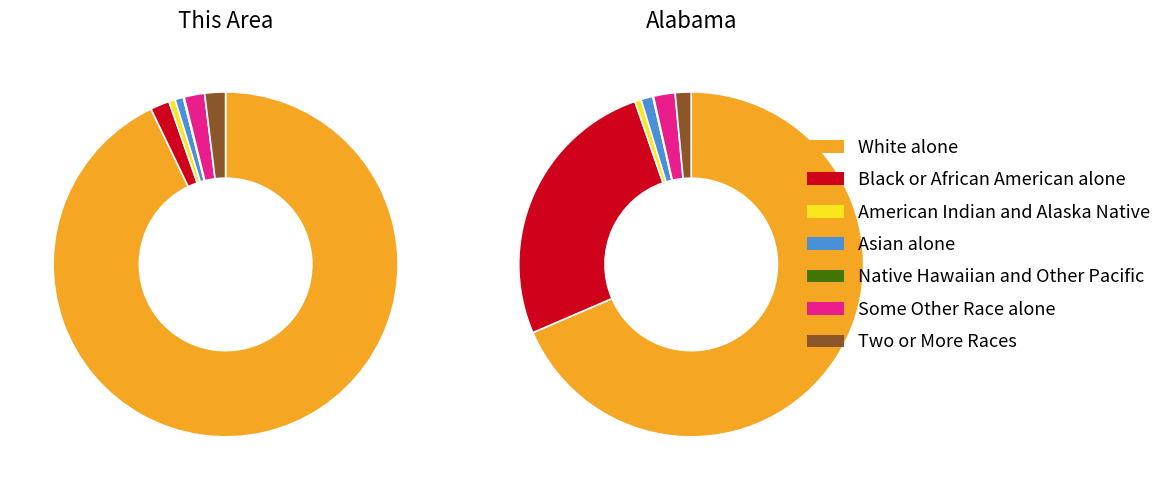

What percentage is NOT represented by Some Other Race alone?

98.1%